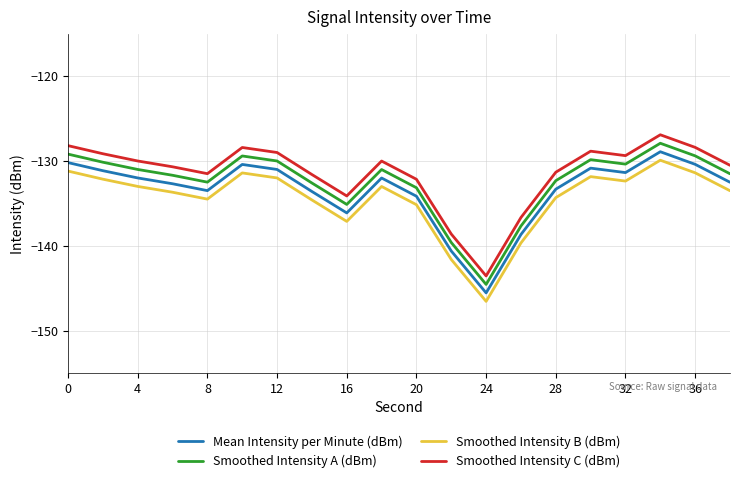

What is the difference between the maximum and minimum values in the Smoothed Intensity A (dBm) series?

16.7